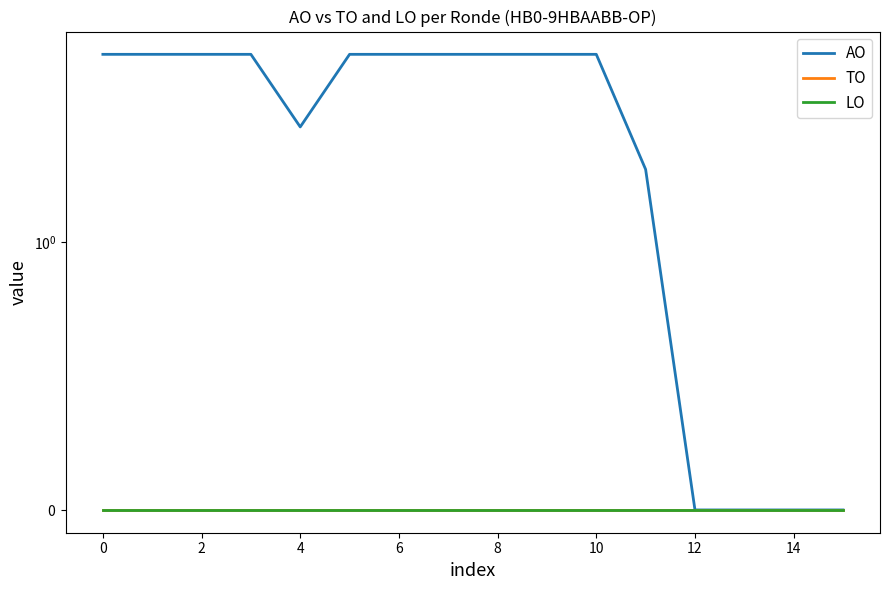

At which category does AO reach its first local valley?

8